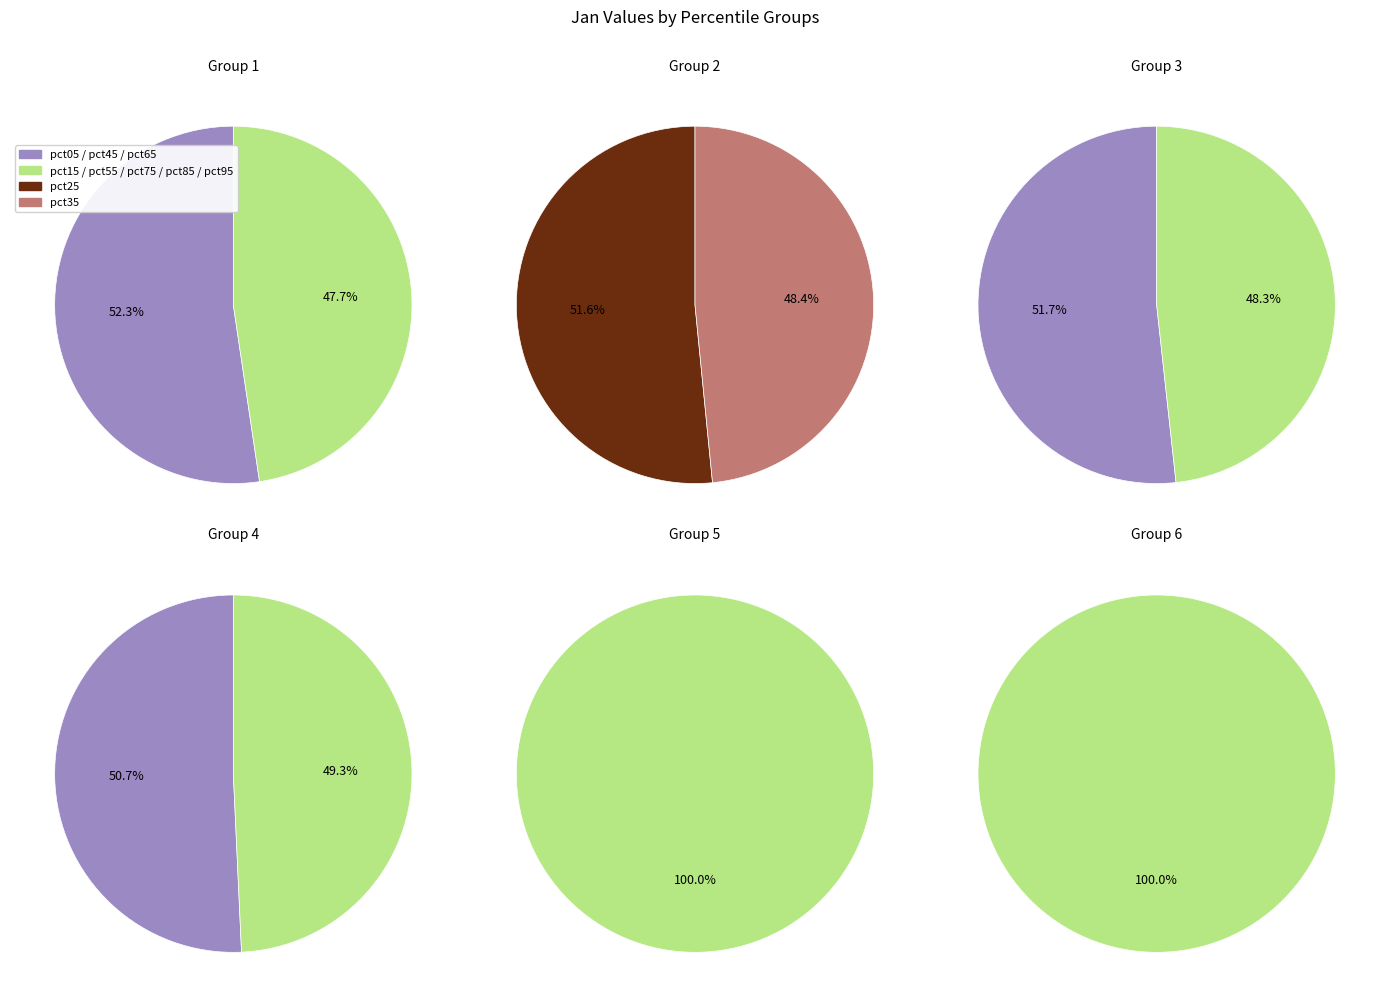

What is the smallest slice in the pie chart?

pct75